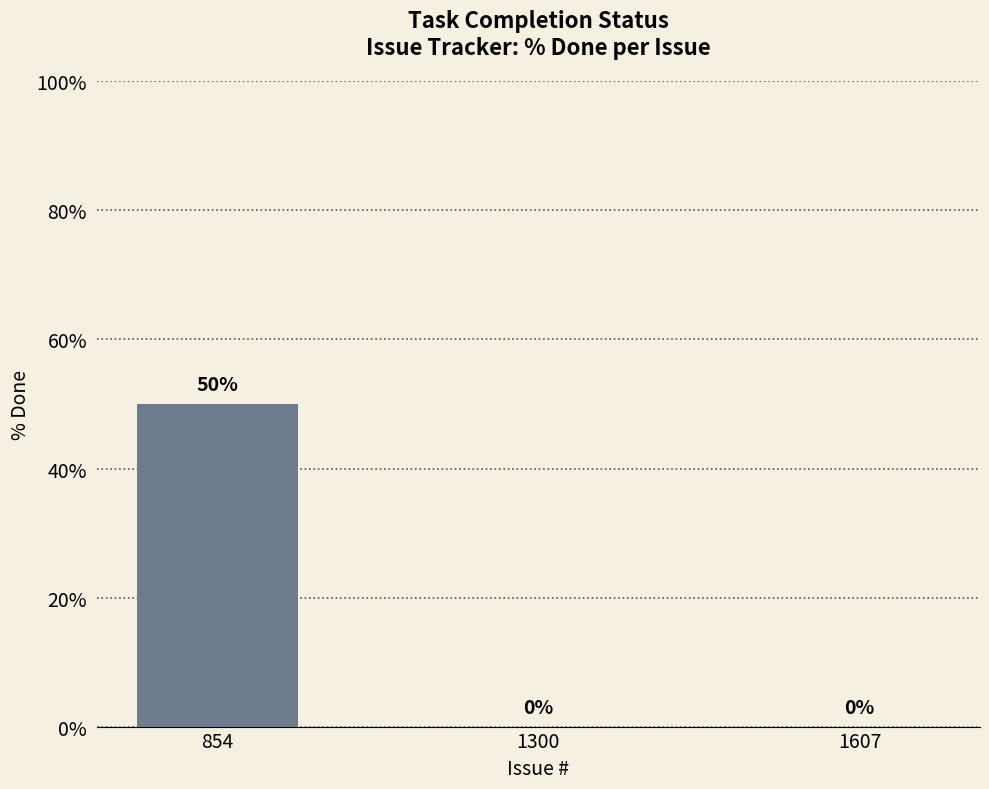

What is the greatest value displayed?

50